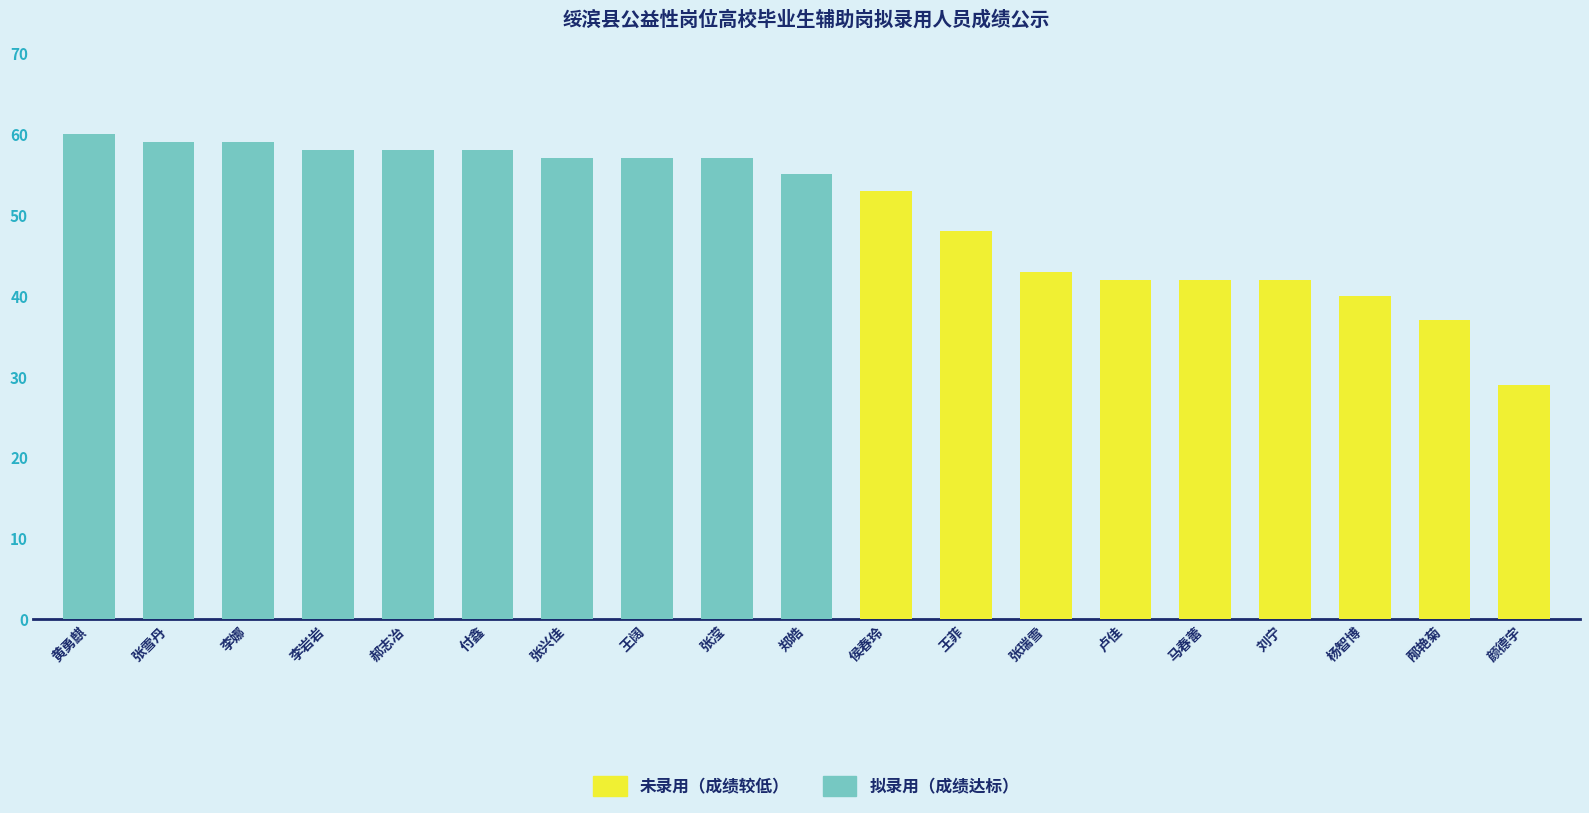

What is the total value across all series at 张滢?

57